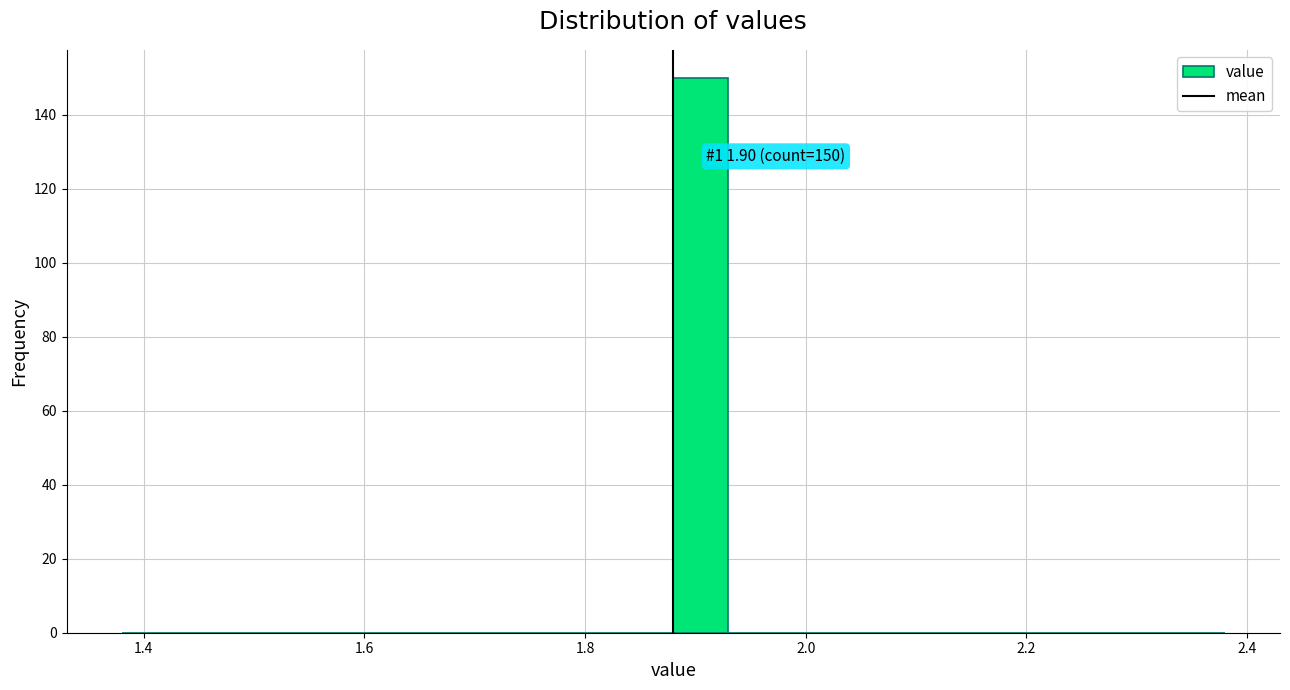

Around what value on the x-axis is the tallest bar? Give the approximate position of its centre, as read against the axis.

1.90